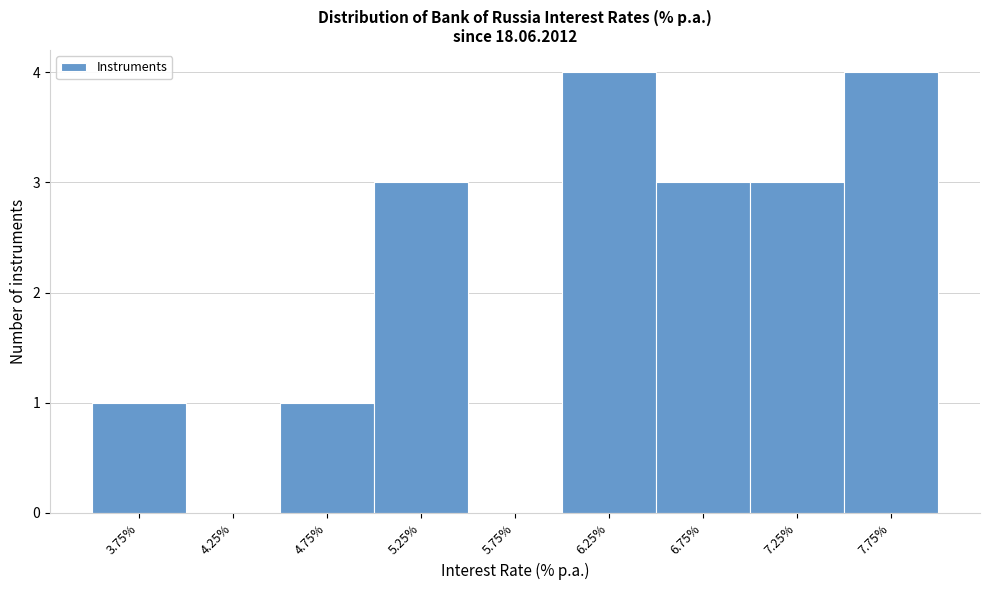

Reading left to right, transcribe all the data shown in this chart.

3.75%=1	4.25%=0	4.75%=1	5.25%=3	5.75%=0	6.25%=4	6.75%=3	7.25%=3	7.75%=4